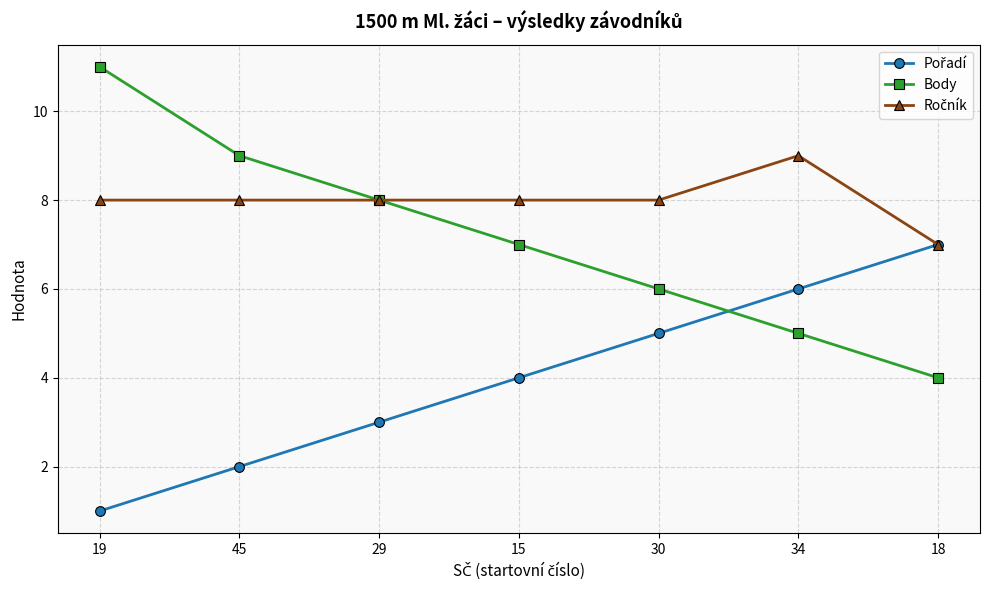

What is the approximate value of Body at 45?

9